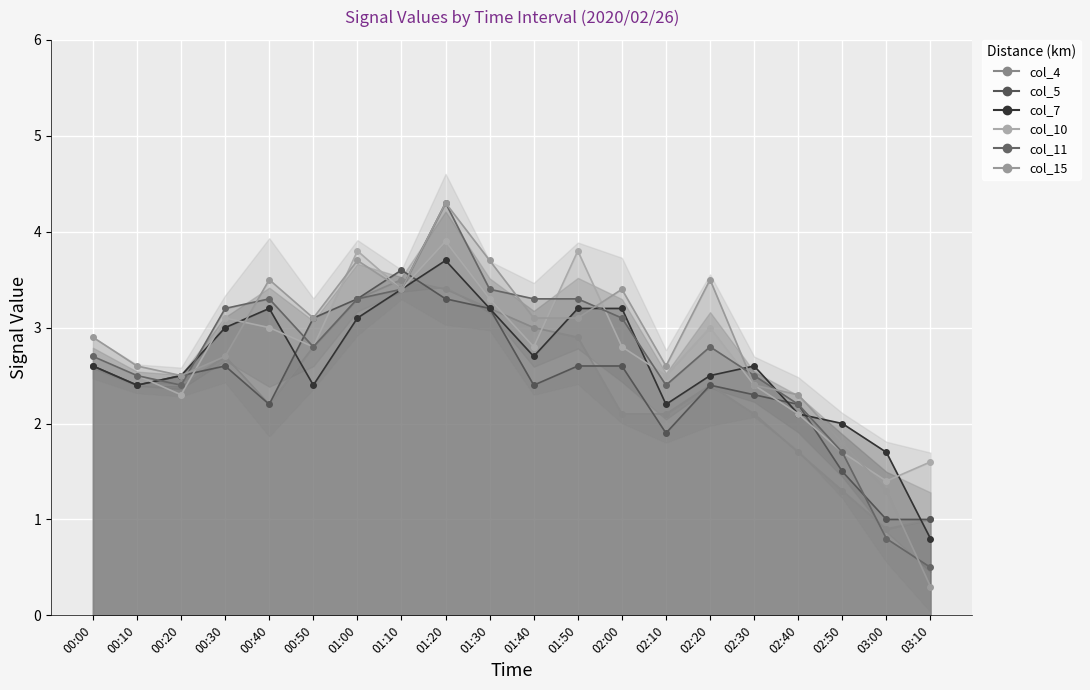

Is the value of col_10 (1.451) line at 02:30 greater than the value of col_5 (0.967) line at 03:00?

Yes